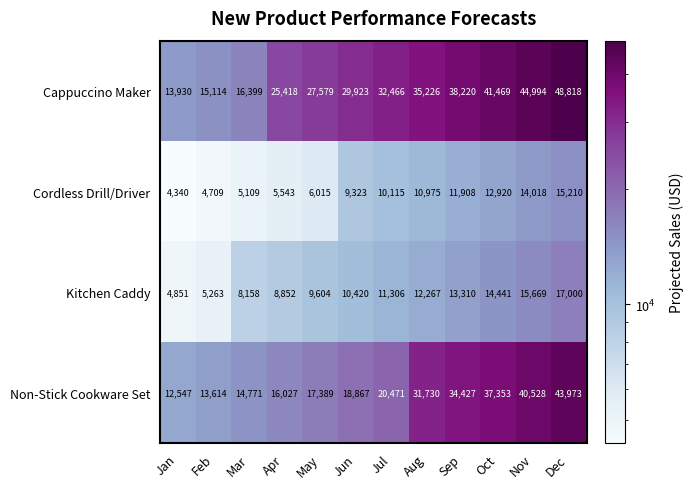

At how many categories does at least one series exceed 35815?

4